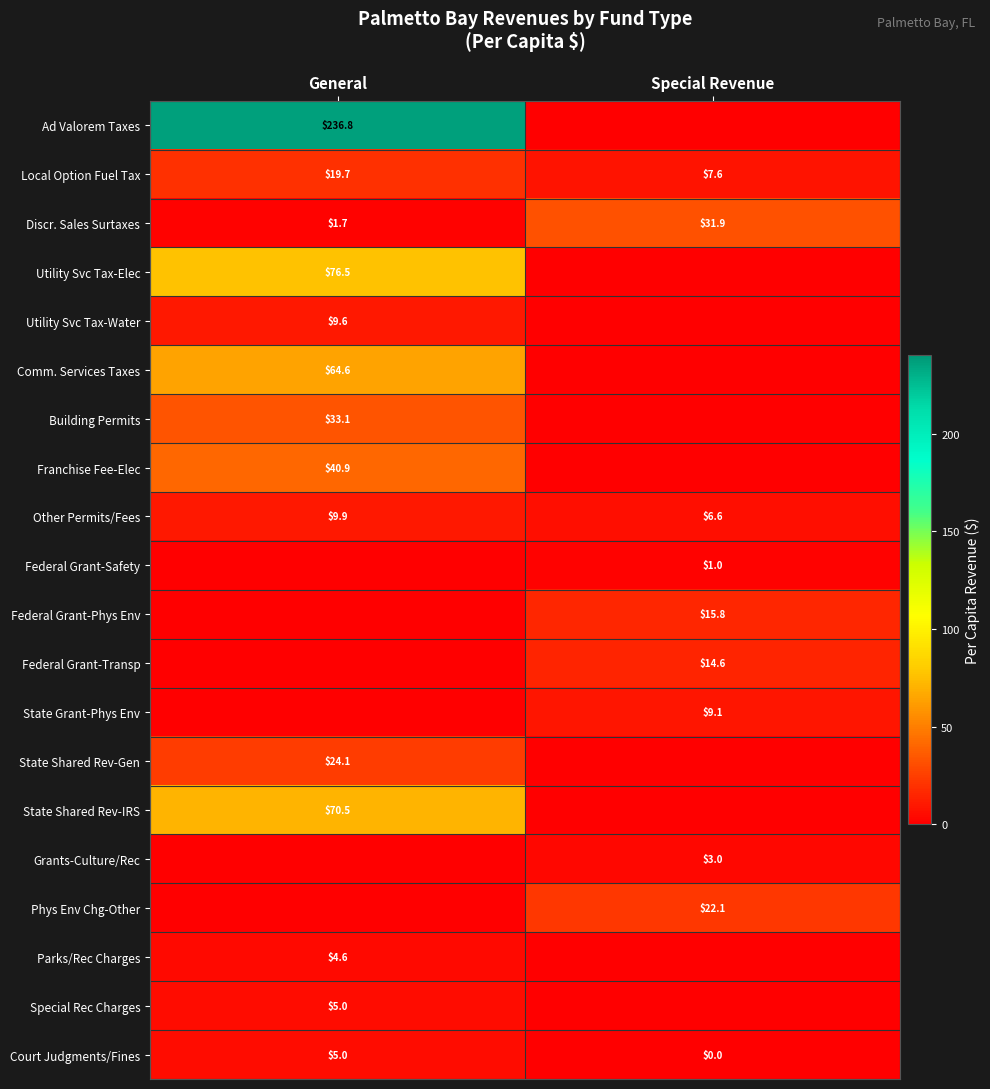

What is the average value of the Court Judgments/Fines series?

2.5